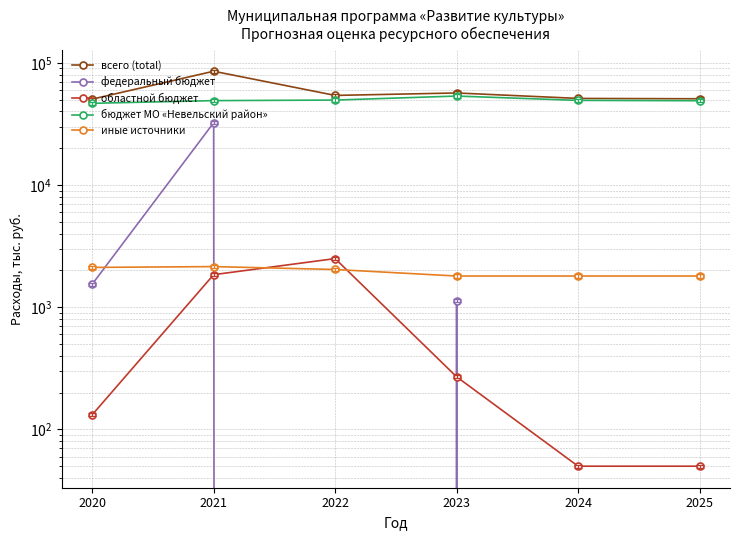

Which series has the widest spread of values?

всего (total)